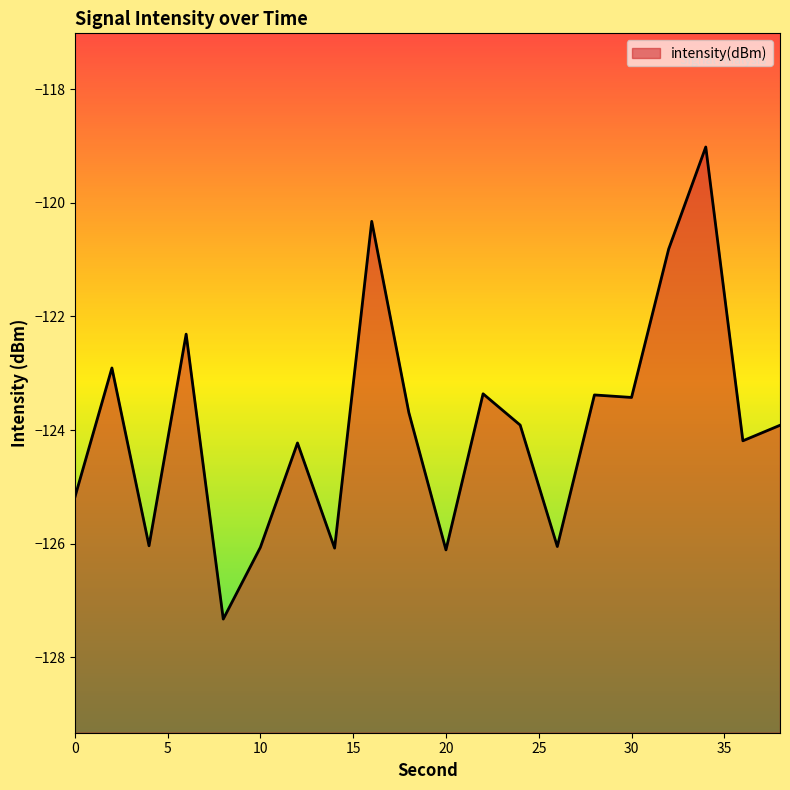

What is the value of the 9th point from the left?

-120.3